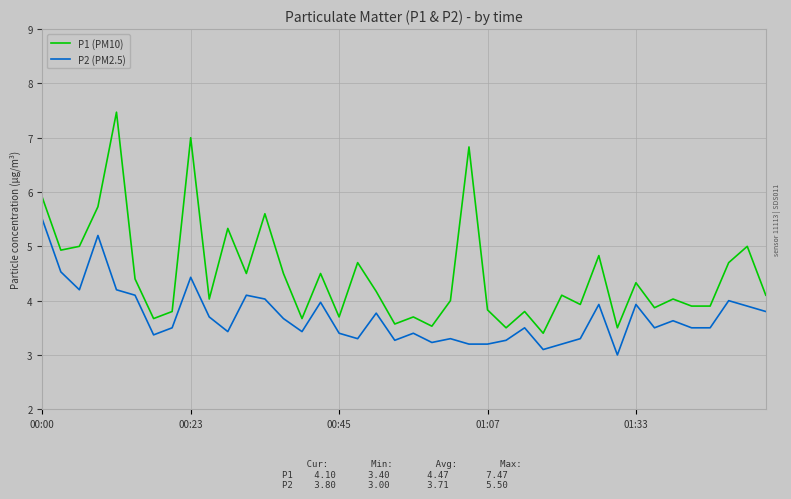

What is the minimum value for P1 (PM10)?

3.4